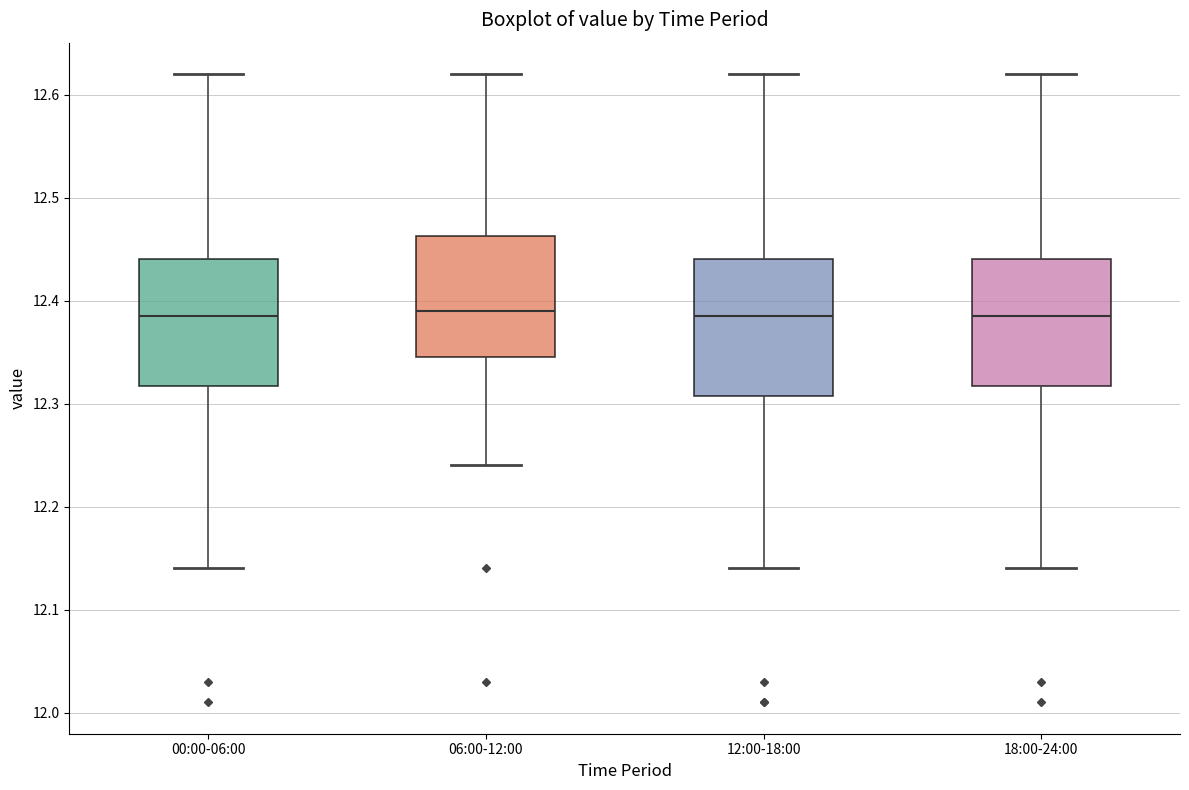

Reading left to right, read every box against the y-axis: the position of its median line, the range the box covers, and the ends of its whiskers. The values are not printed on the chart, so give them approximately, as read against the axis.

00:00-06:00: median 12.39, box 12.32 to 12.44, whiskers 12.14 to 12.62
06:00-12:00: median 12.39, box 12.35 to 12.46, whiskers 12.24 to 12.62
12:00-18:00: median 12.39, box 12.31 to 12.44, whiskers 12.14 to 12.62
18:00-24:00: median 12.39, box 12.32 to 12.44, whiskers 12.14 to 12.62